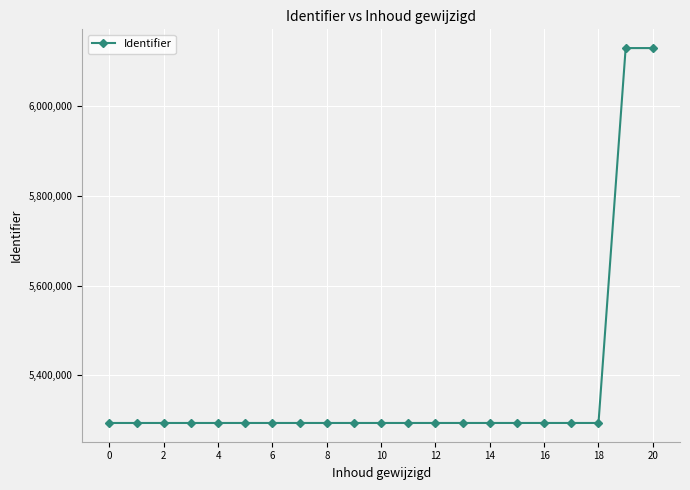

What is the difference between the maximum and minimum values?

834007